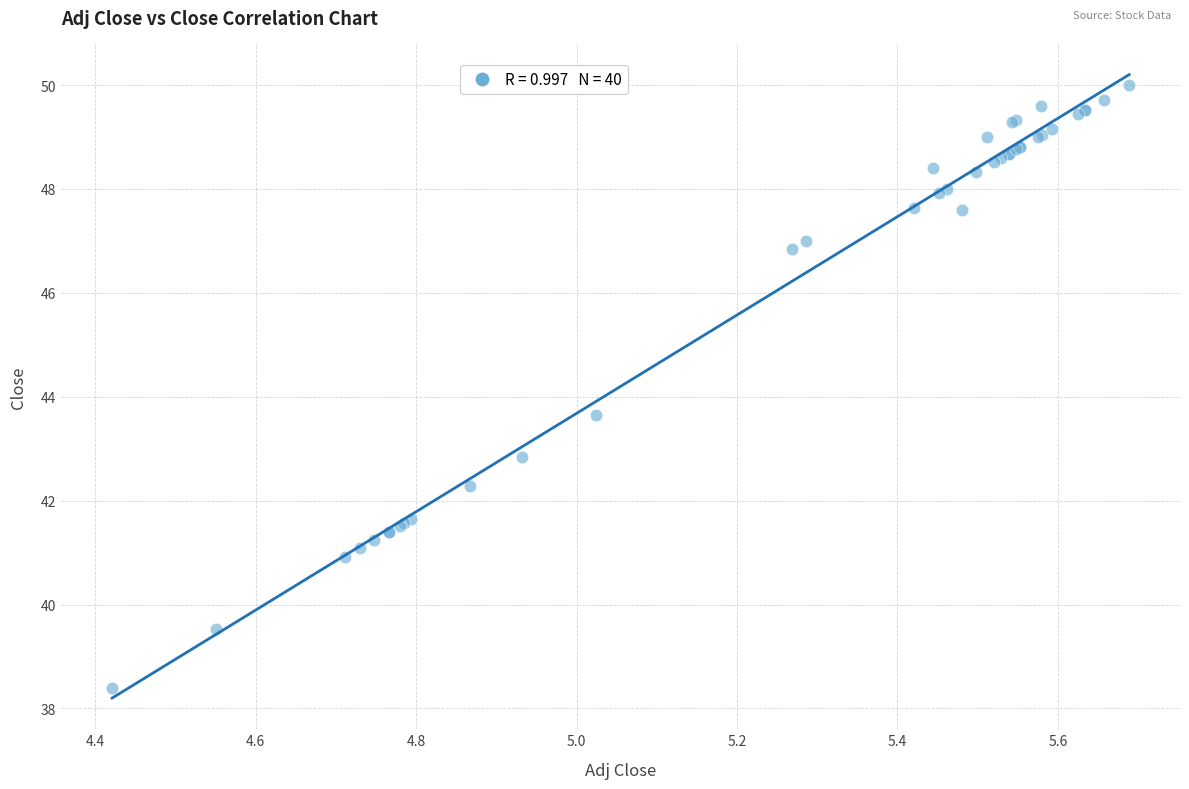

What Y value in the scatter plot is closest to 44?

43.6